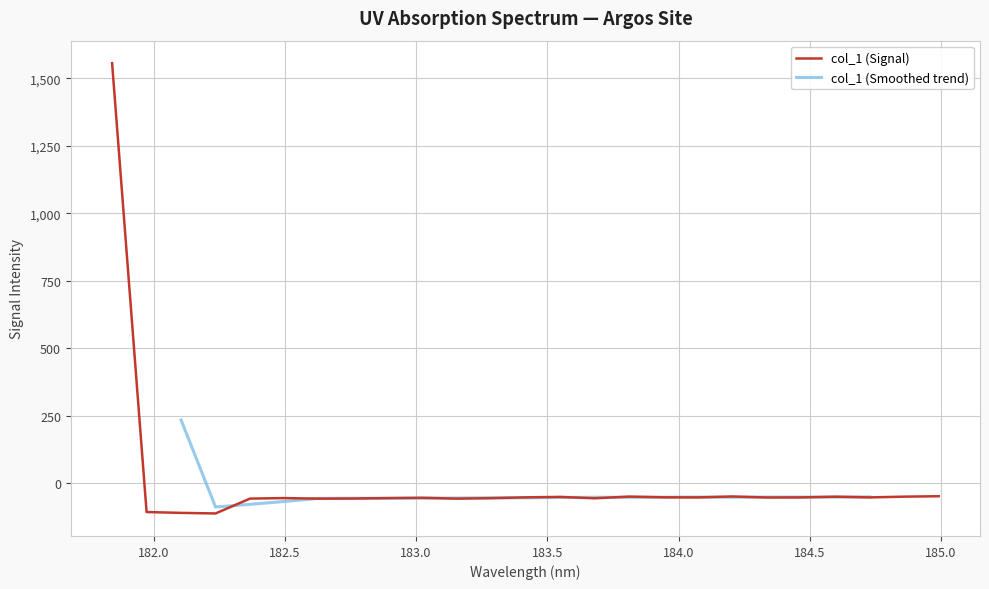

True or false: the data shows -19.5 at 182.8925964608.

False